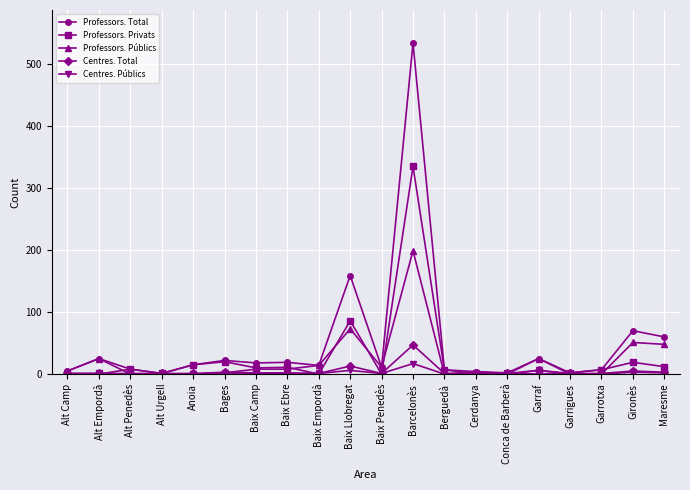

What is the value of the Professors. Total point at the 2nd from the left?

25